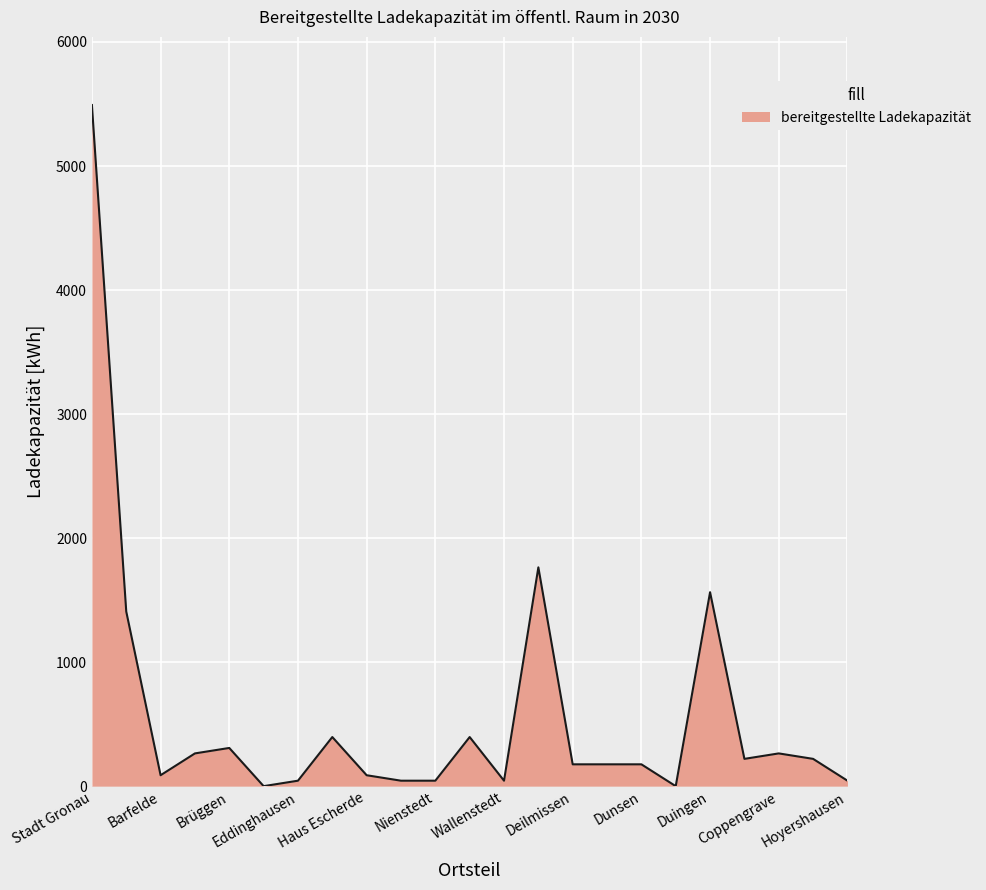

What is the greatest value displayed?

5492